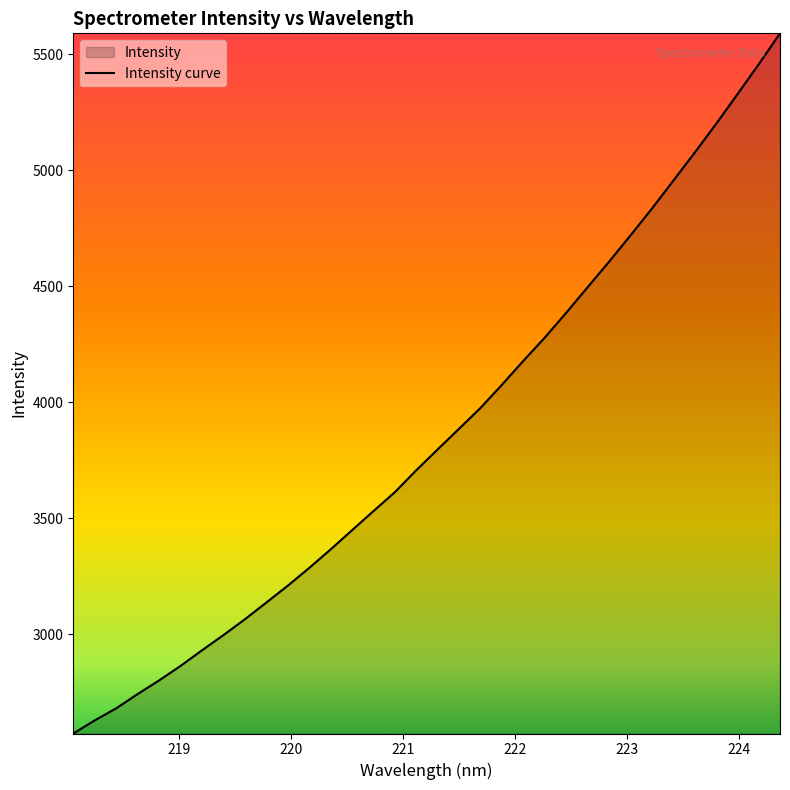

What is the difference between the maximum and minimum values?

3017.6